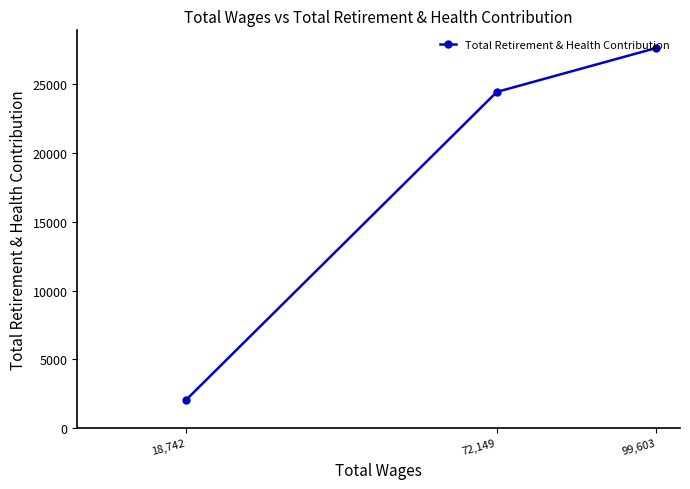

What is the sum of the values at 72,149 and 99,603?

52078